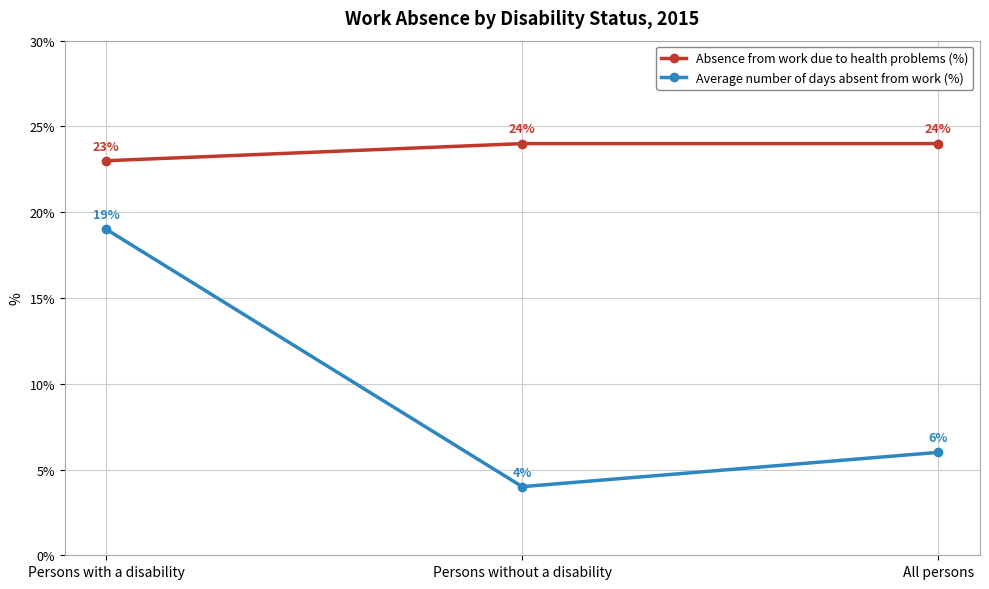

Is the value of Absence from work due to health problems (%) at Persons with a disability greater than the value of Average number of days absent from work (%) at Persons with a disability?

Yes